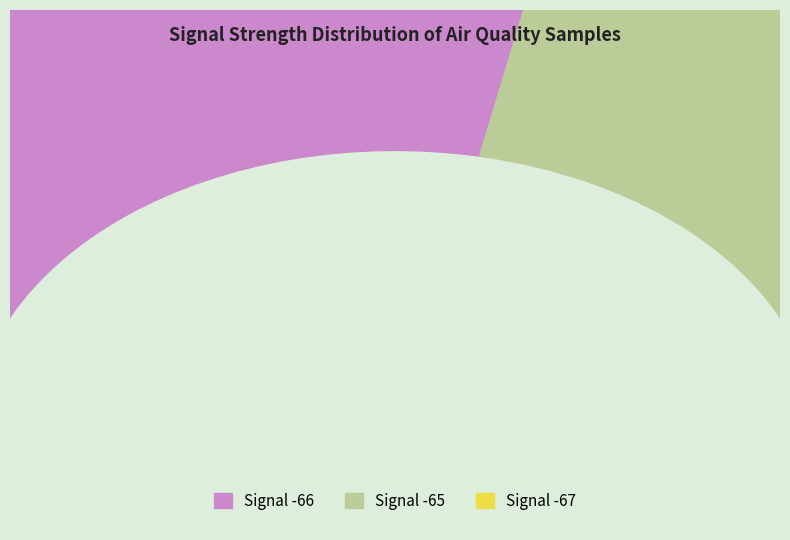

The 10 slice represents 1% of the pie. True or false?

False